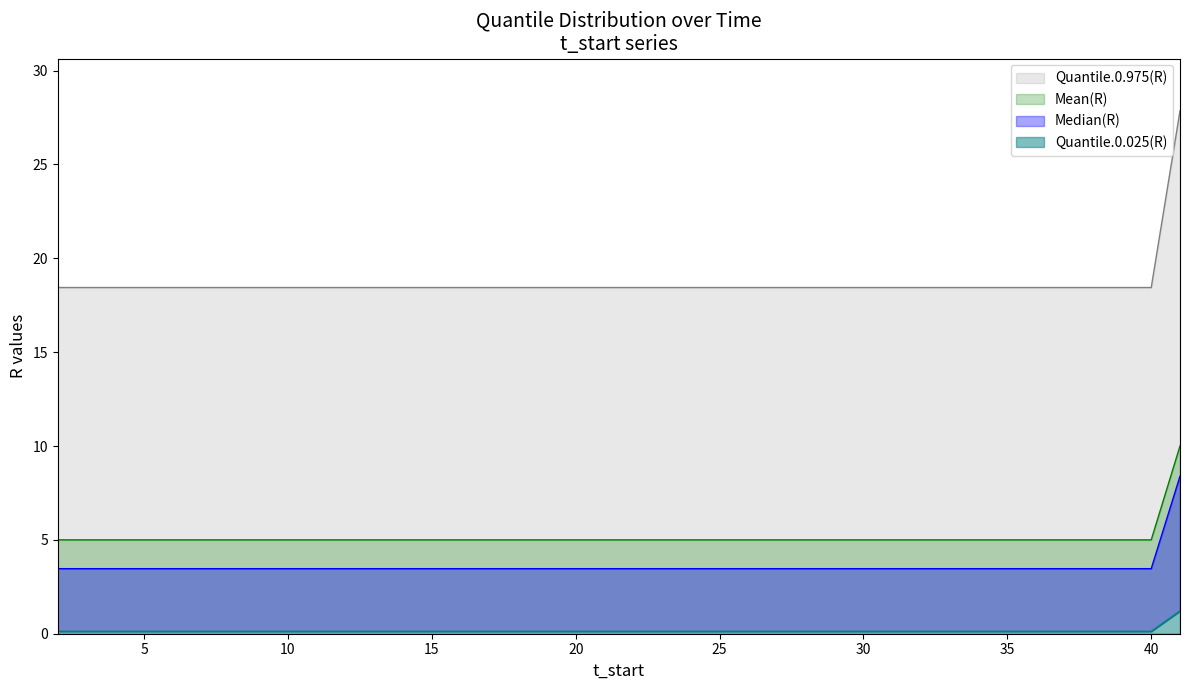

What is the spread (max minus min) of values at 31?

18.3